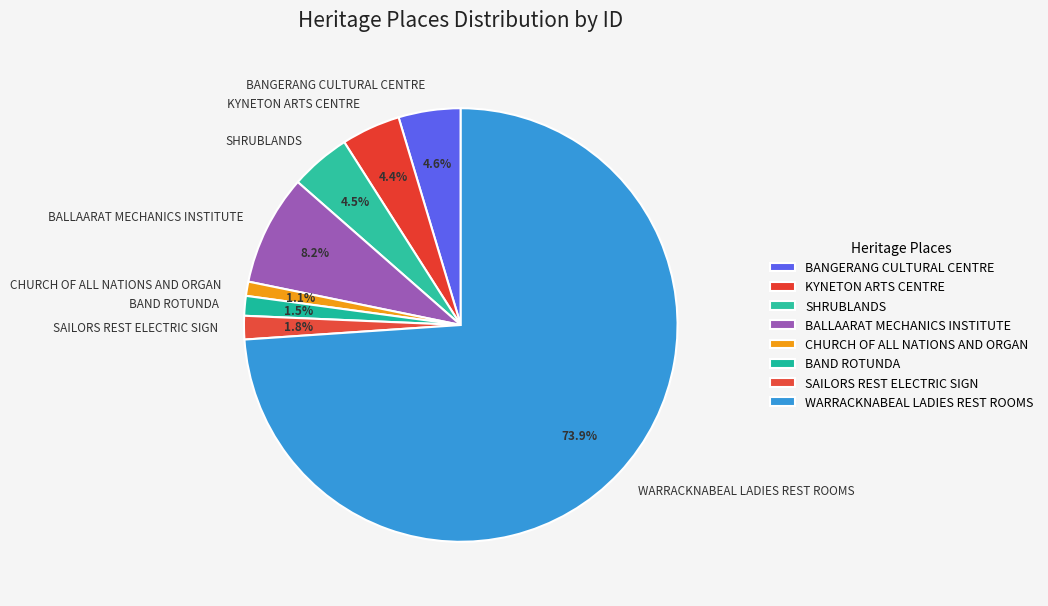

To the nearest percent, what portion does SAILORS REST ELECTRIC SIGN represent?

2%